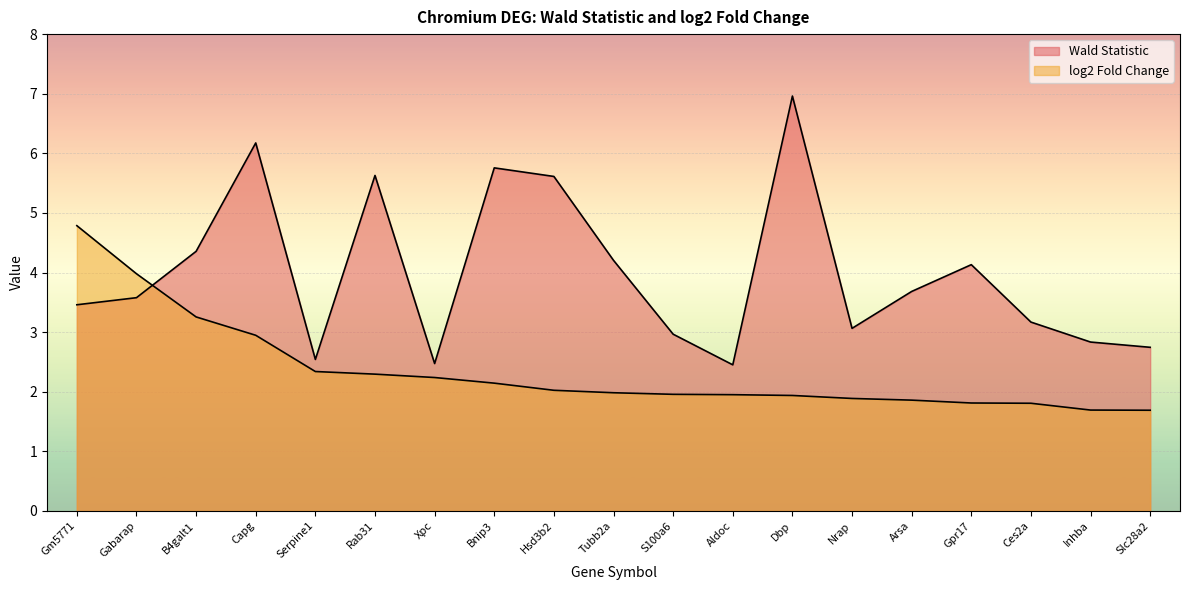

Is it true that log2 Fold Change equals 1.7 at B4galt1?

False